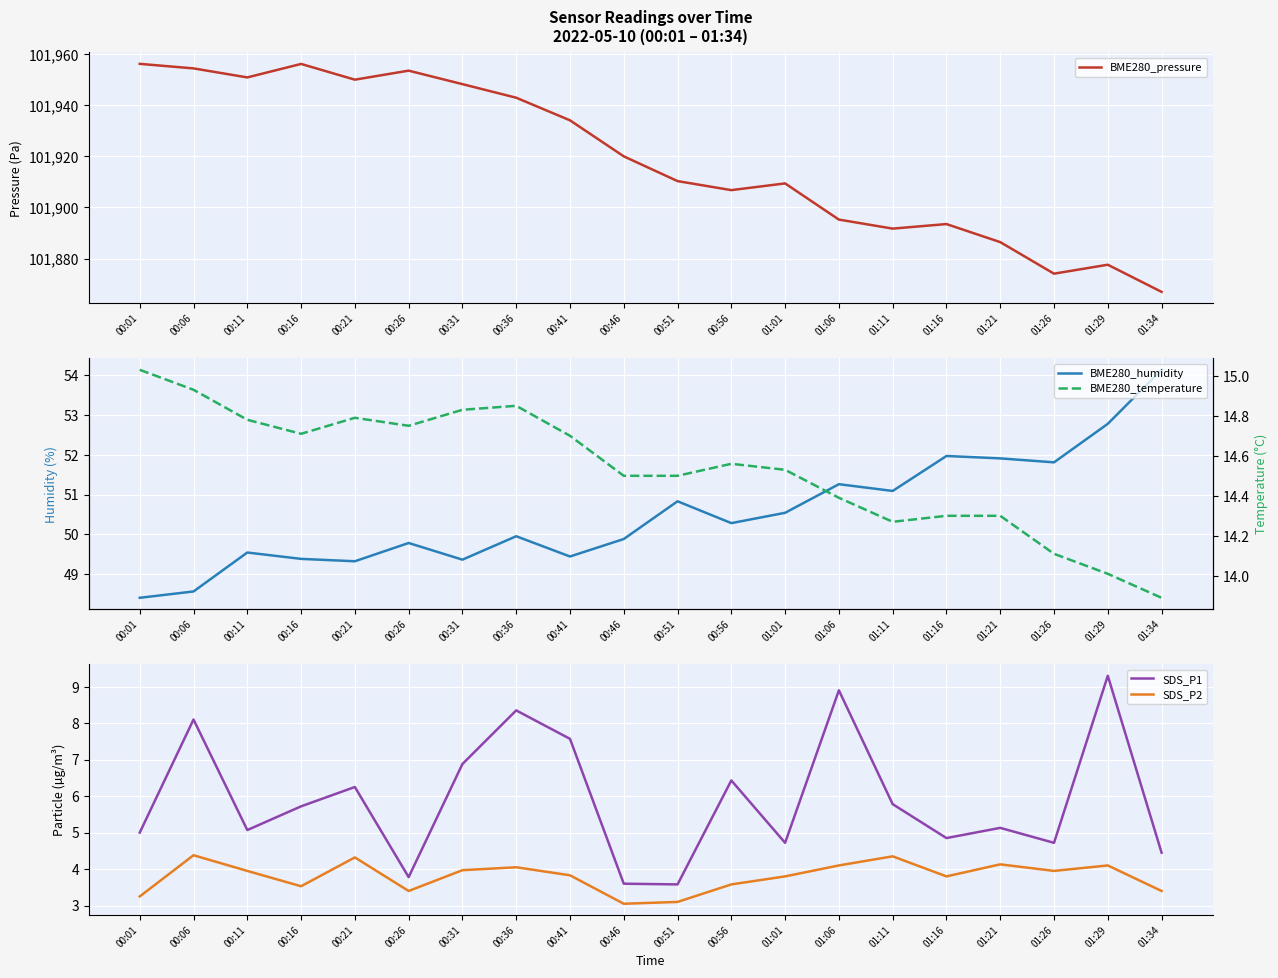

Reading left to right, transcribe all the data shown in this chart.

BME280_pressure: 101956.2	101954.4	101950.9	101956.2	101950.0	101953.5	101948.2	101942.9	101934.1	101920.0	101910.3	101906.8	101909.4	101895.2	101891.7	101893.5	101886.4	101874.1	101877.6	101867.0
BME280_humidity: 48.4	48.6	49.5	49.4	49.3	49.8	49.4	50.0	49.4	49.9	50.8	50.3	50.5	51.3	51.1	52.0	51.9	51.8	52.8	54.1
SDS_P1: 5.0	8.1	5.1	5.7	6.2	3.8	6.9	8.3	7.6	3.6	3.6	6.4	4.7	8.9	5.8	4.8	5.1	4.7	9.3	4.5
SDS_P2: 3.2	4.4	4.0	3.5	4.3	3.4	4.0	4.0	3.8	3.0	3.1	3.6	3.8	4.1	4.3	3.8	4.1	4.0	4.1	3.4
BME280_temperature: 15.0	14.9	14.8	14.7	14.8	14.8	14.8	14.8	14.7	14.5	14.5	14.6	14.5	14.4	14.3	14.3	14.3	14.1	14.0	13.9